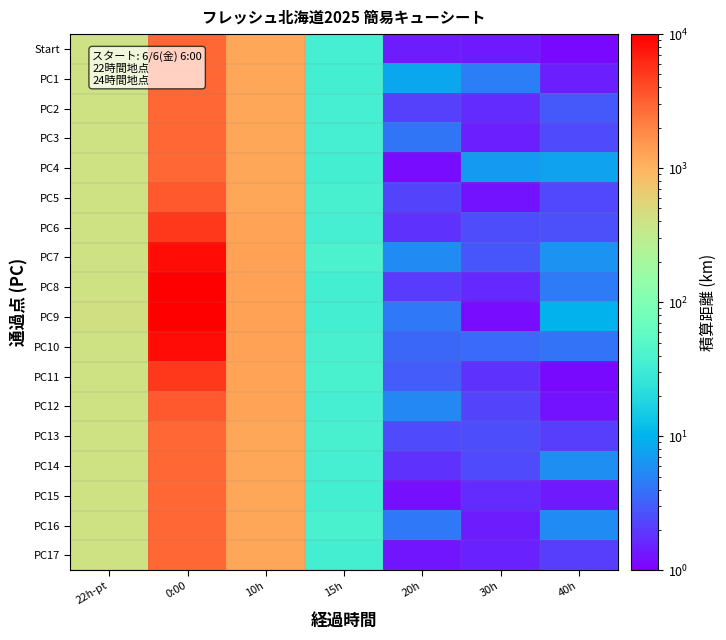

Between 0:00 and 20h, which is larger?

0:00